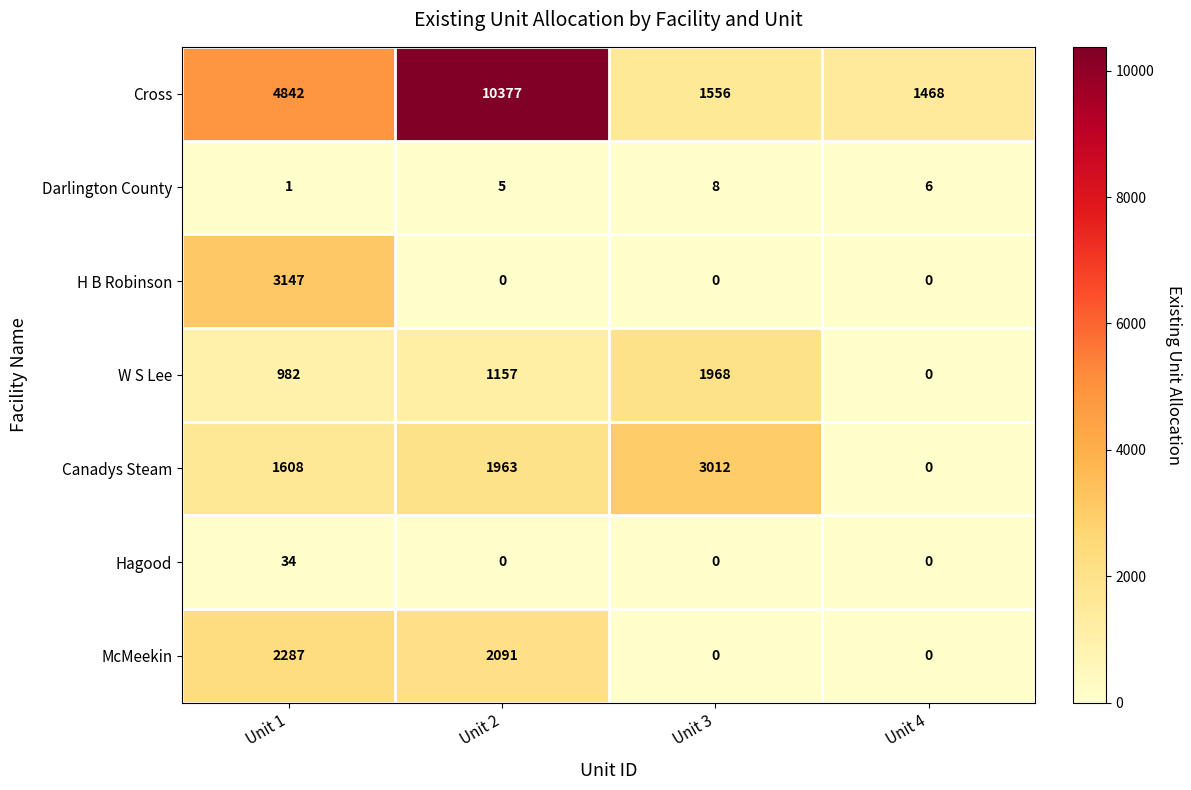

How many distinct data groups are displayed?

7